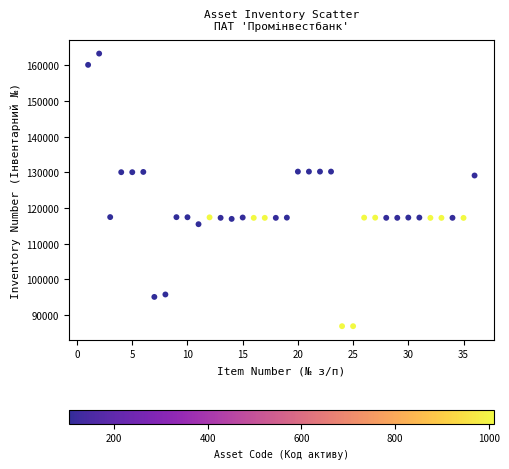

What Y value in the scatter plot is closest to 125076?

129107